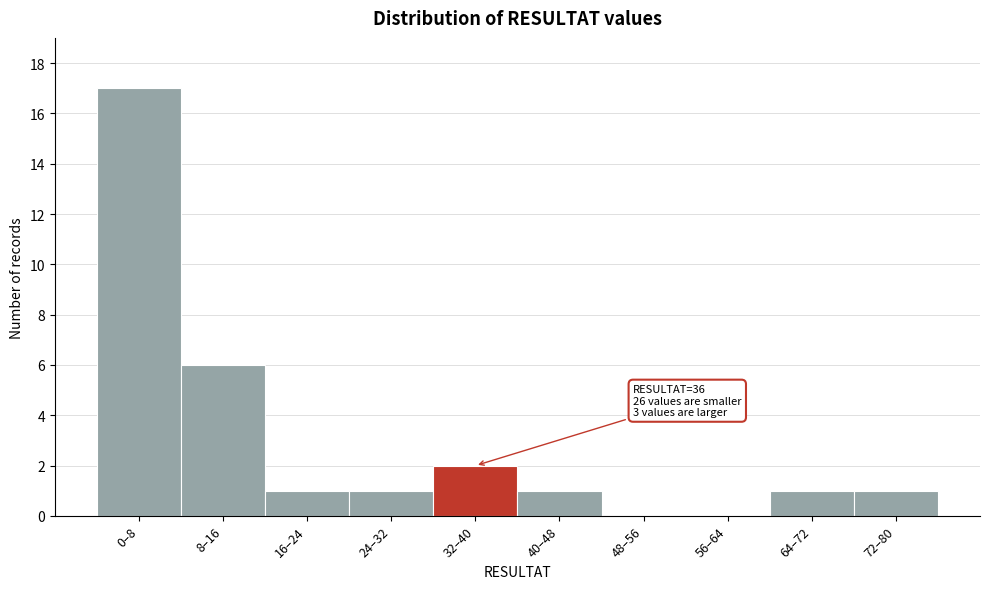

Reading left to right, list all the values displayed in this chart.

0–8=17	8–16=6	16–24=1	24–32=1	32–40=2	40–48=1	48–56=0	56–64=0	64–72=1	72–80=1